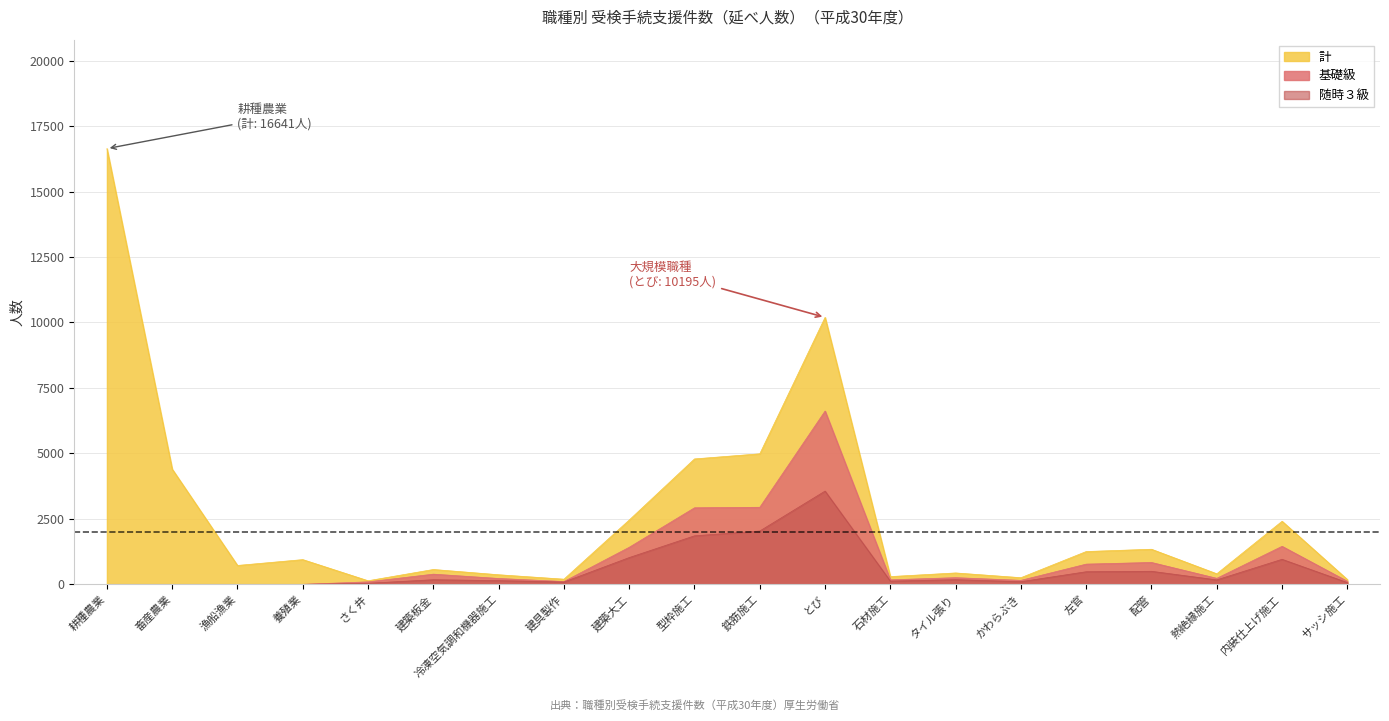

The 基礎級 series shows 5083 at 型枠施工. True or false?

False